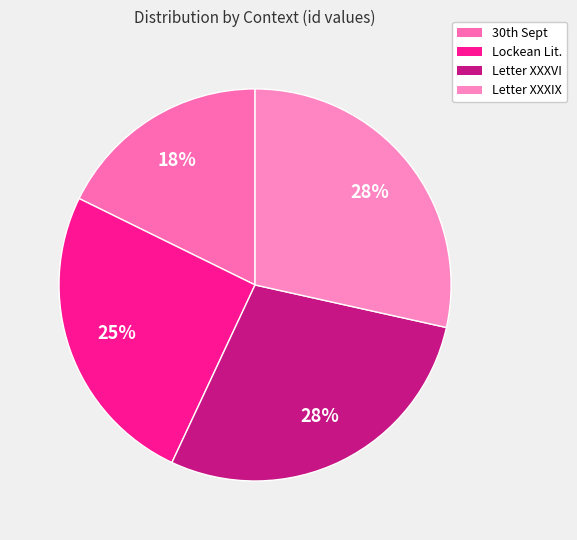

How many segments does this pie chart have?

4